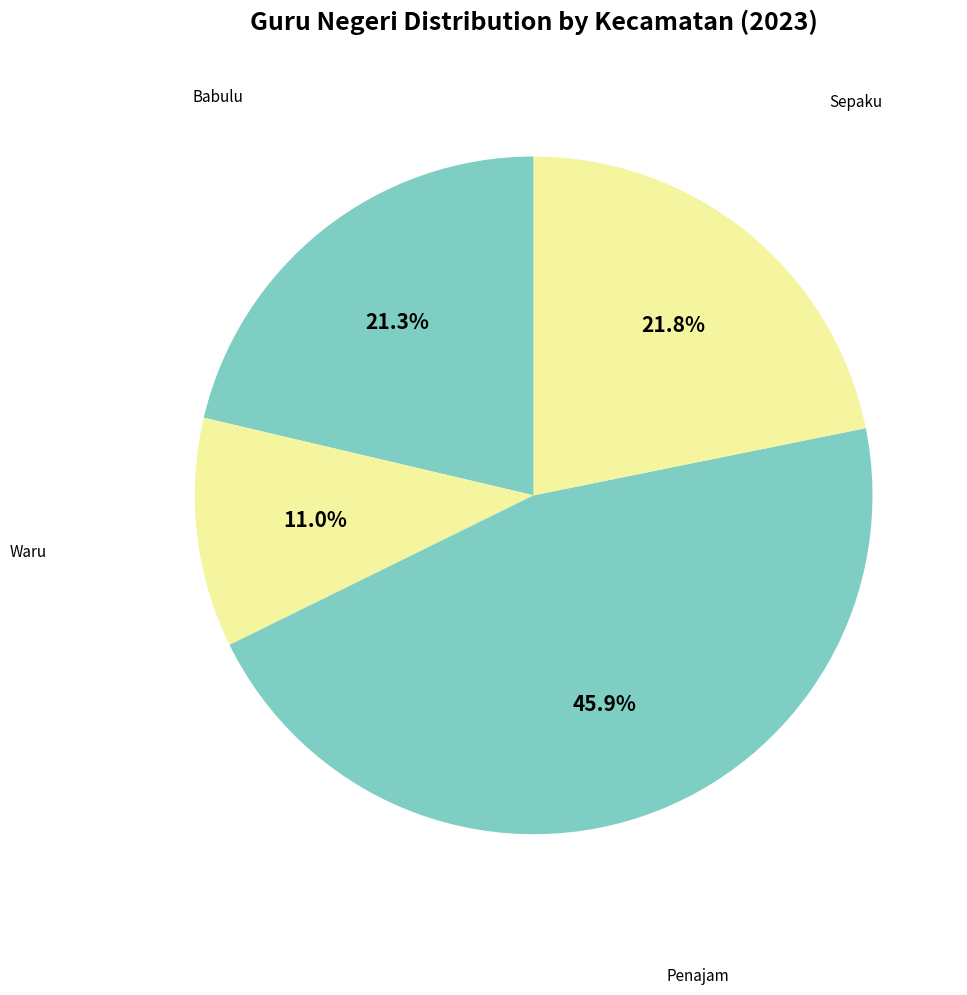

Combined, do Sepaku and Penajam account for over 50%?

Yes